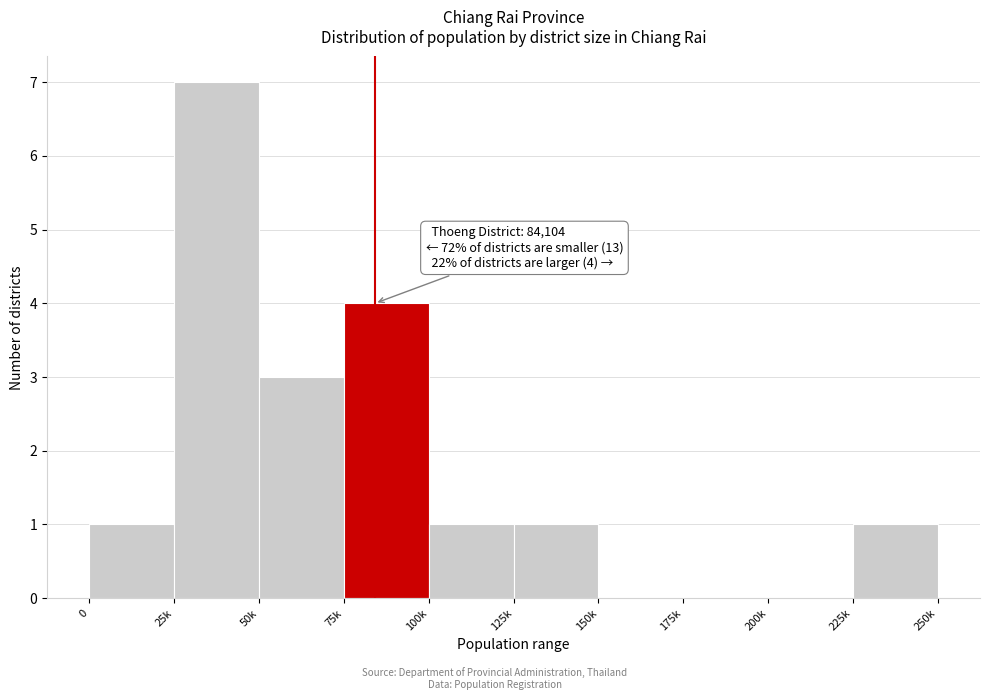

Reading left to right, what are all the values shown in this chart?

0=1	25k=7	50k=3	75k=4	100k=1	125k=1	150k=0	175k=0	200k=0	225k=1